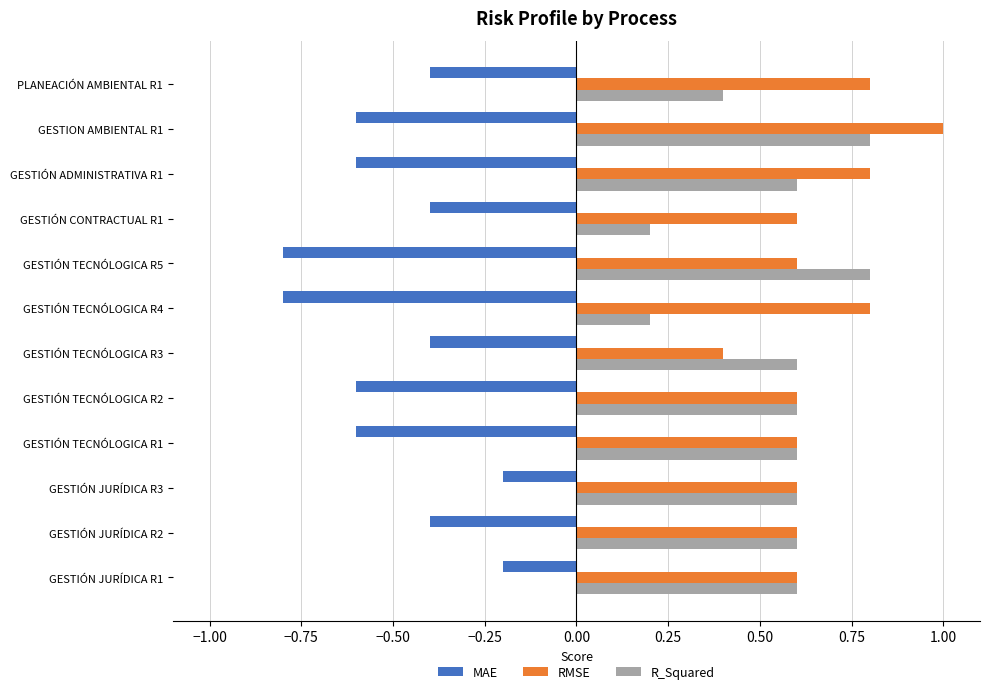

Is it true that R_Squared equals 0.8 at GESTION AMBIENTAL R1?

True